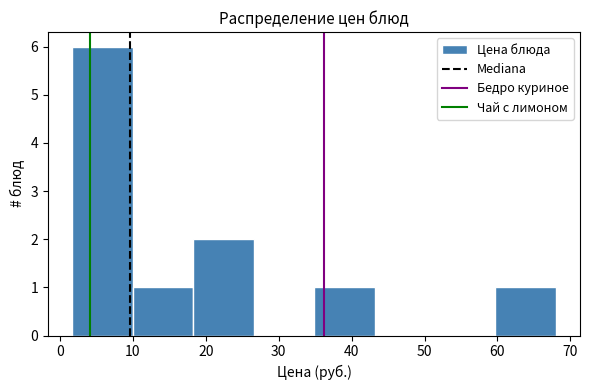

Reading left to right, list every bar in this chart as the range it spans on the x-axis followed by its height. Neither the bar edges nor the heights are printed on the chart, so give them approximately, as read against the axes.

2 to 10: 6
10 to 18: 1
18 to 27: 2
27 to 35: 0
35 to 43: 1
43 to 51: 0
51 to 60: 0
60 to 68: 1